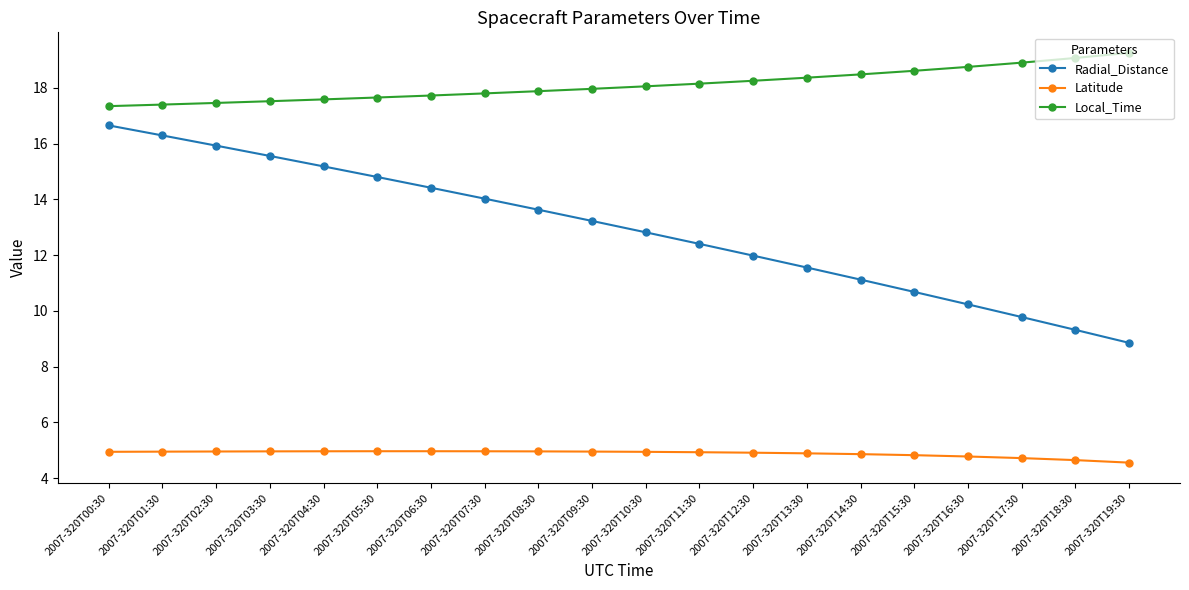

What is the average value of the Latitude series?

4.9